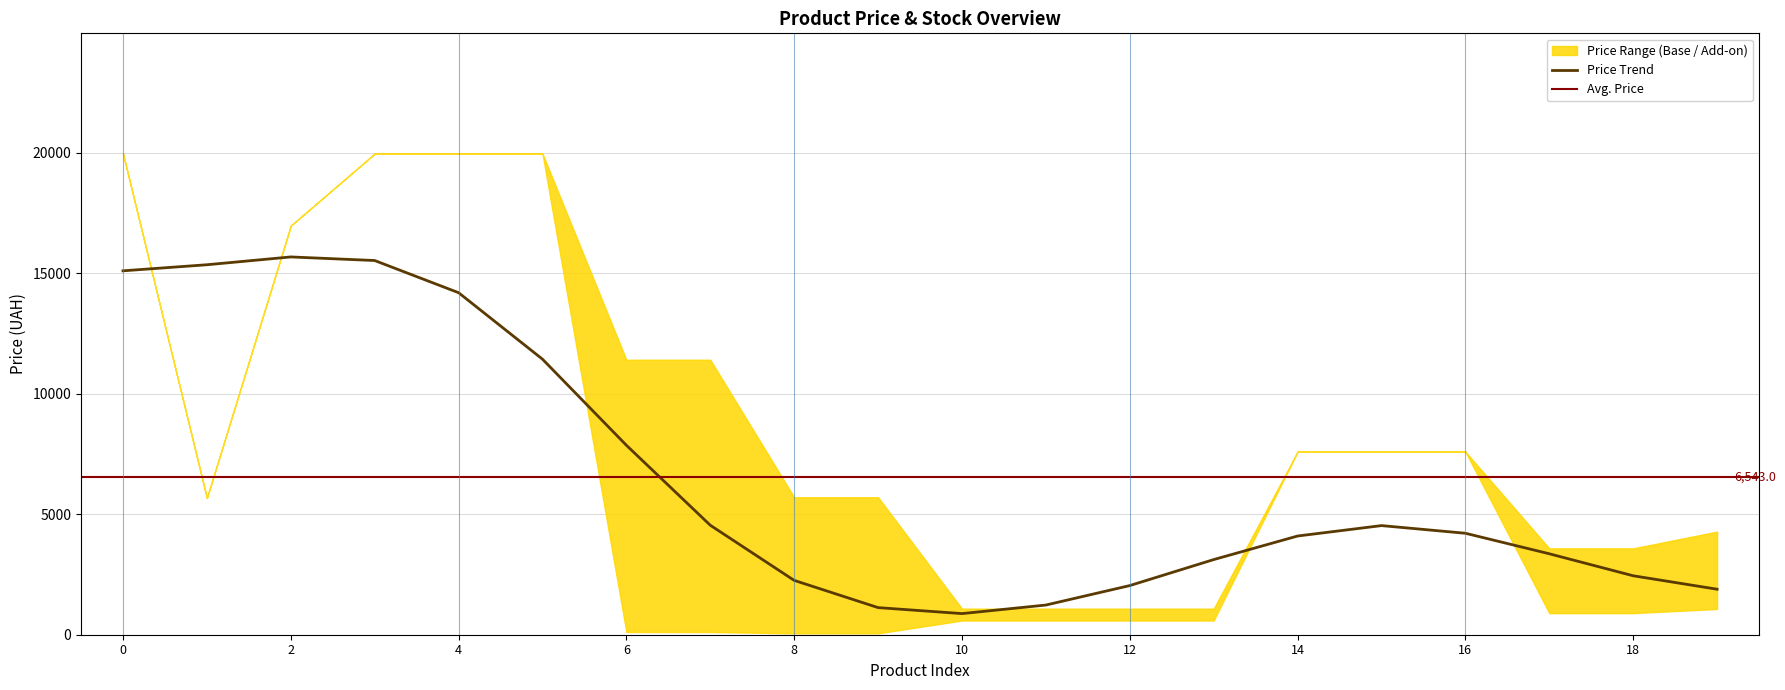

What is the greatest value displayed?

19964.2